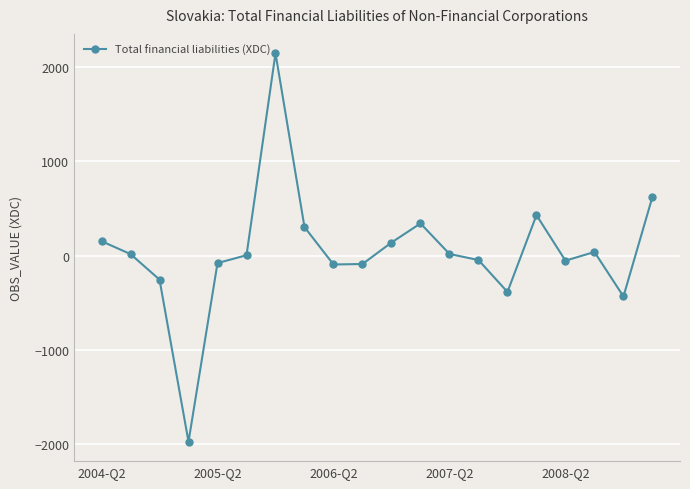

Does the chart display data point markers on the line(s)?

Yes